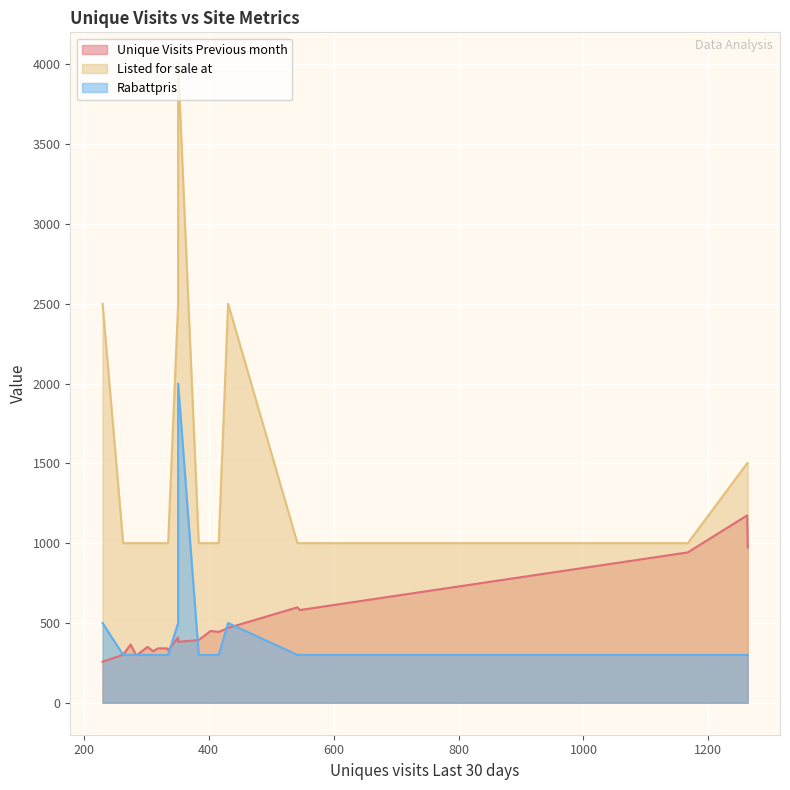

What are all the series names shown in the legend?

Unique Visits Previous month, Listed for sale at, Rabattpris